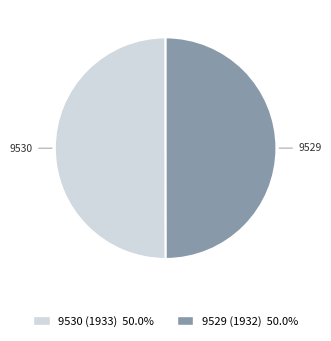

What is the ratio of the value at 9529 (1932) to the value at 9530 (1933)?

1.0